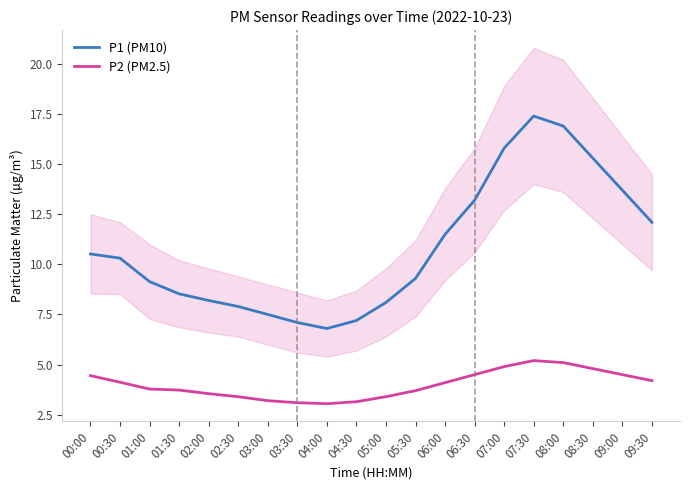

What is the highest value of the P2 (PM2.5) series?

5.2